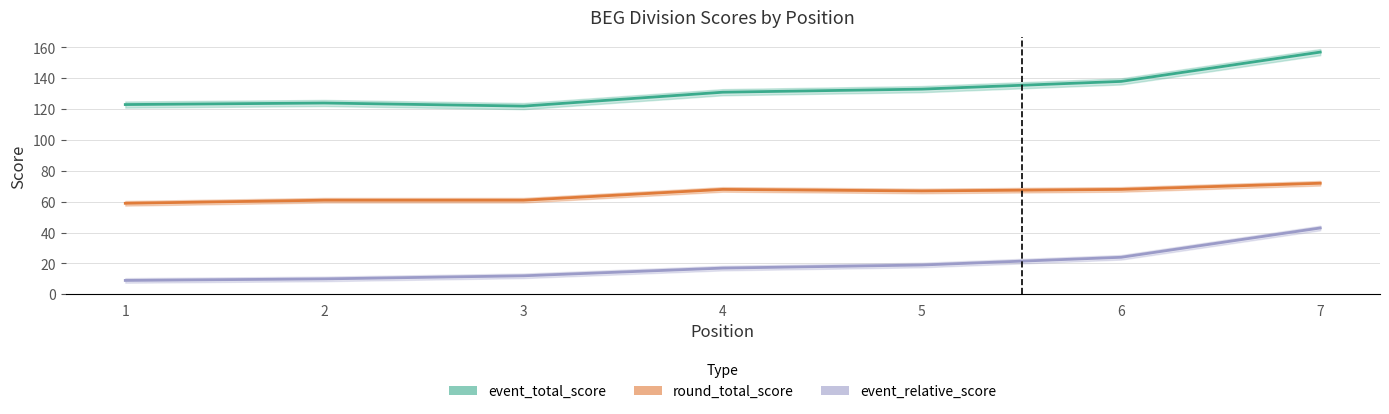

List the series in order of their peak value, lowest first.

event_relative_score, round_total_score, event_total_score